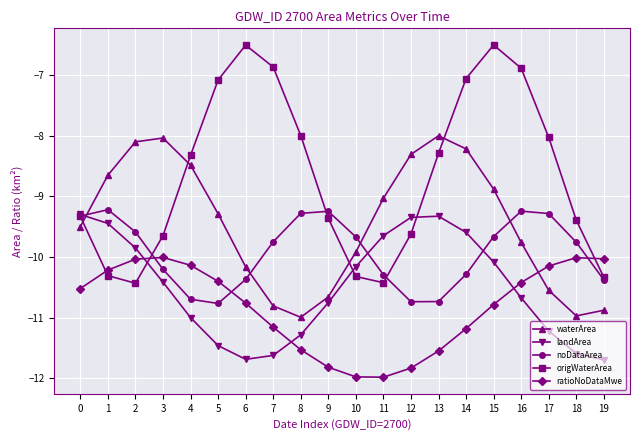

What is the value of the noDataArea point at the 1st from the left?

-9.3